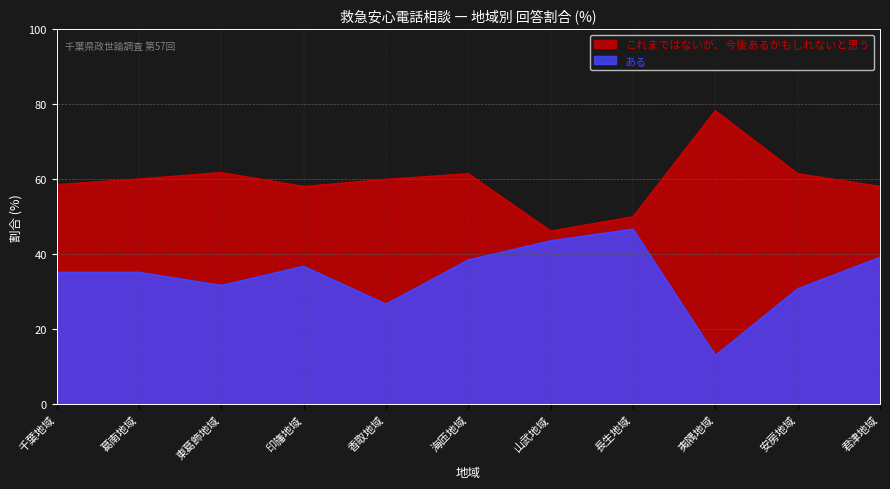

At which label is これまではないが、今後あるかもしれないと思う closest to 62?

東葛飾地域